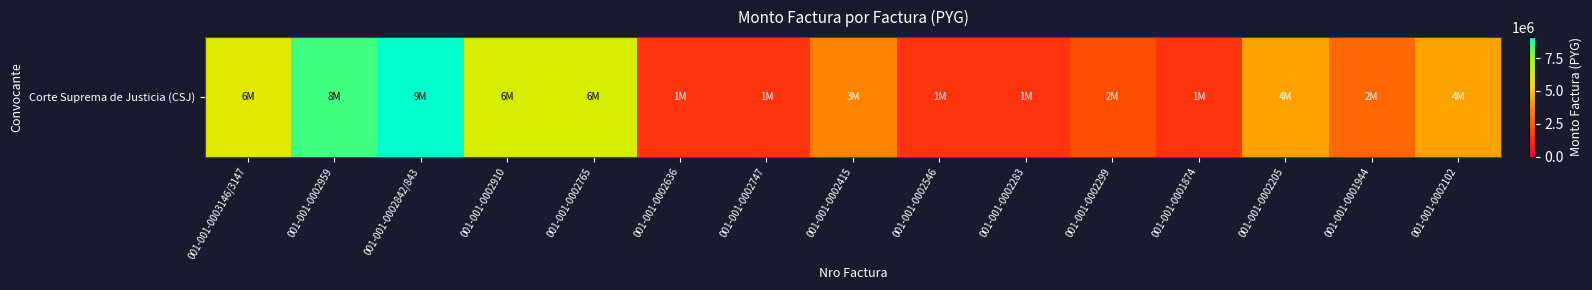

True or false: the data shows 1400000 at 001-001-0002747.

True